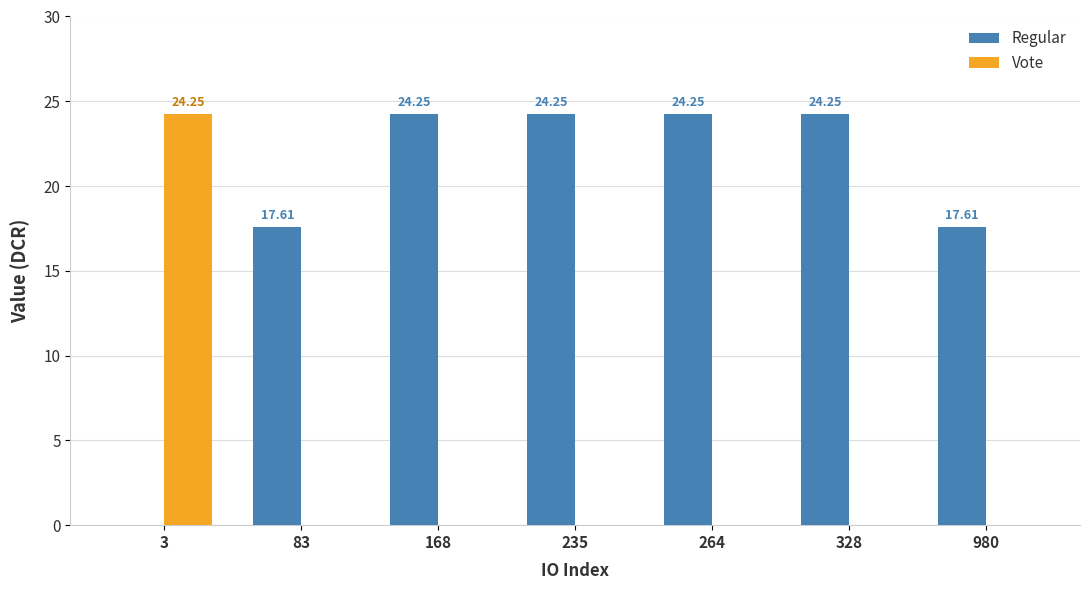

Is the value of Regular at 83 greater than the value of Vote at 328?

Yes